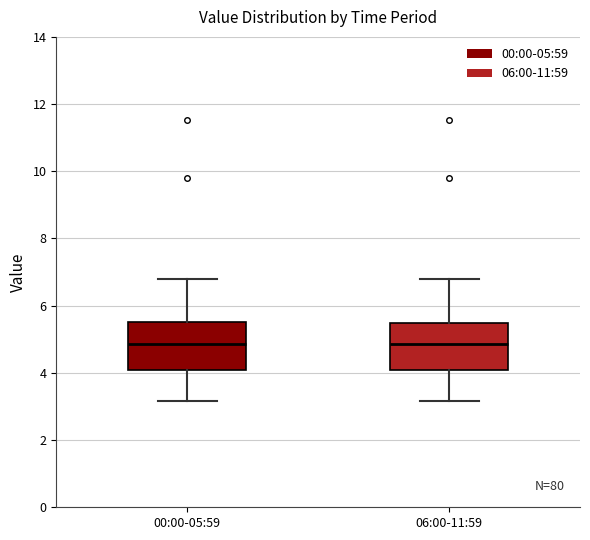

Reading left to right, transcribe this box plot: for each box, give where its median line is, the range the box spans, and where its two whiskers end, as read against the y-axis. The values are not printed on the chart, so give them approximately, as read against the axis.

00:00-05:59: median 4.8, box 4.0 to 5.6, whiskers 3.2 to 6.8
06:00-11:59: median 4.8, box 4.0 to 5.4, whiskers 3.2 to 6.8